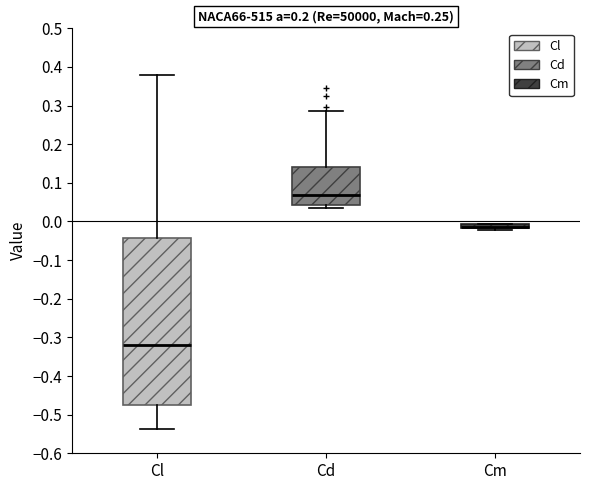

Comparing the boxes themselves (not the whiskers), which one is the tallest?

Cl